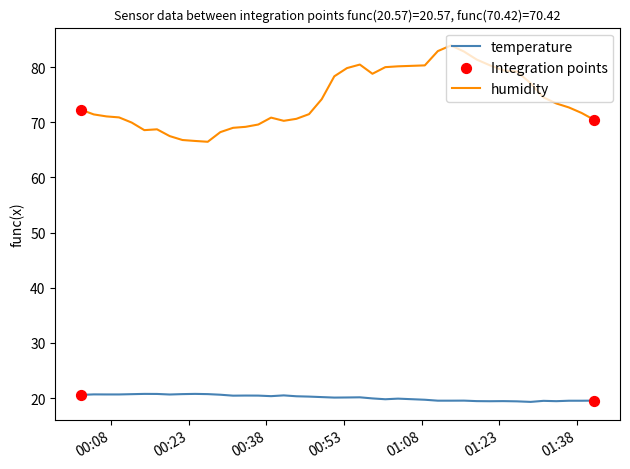

Which series has the largest range (max minus min)?

humidity